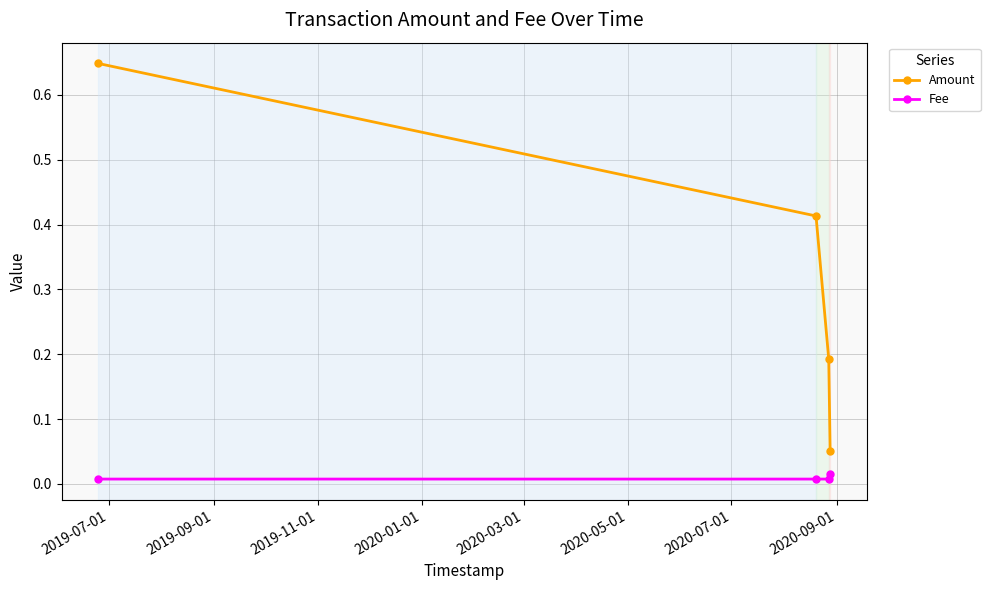

Which series has the widest spread of values?

Amount